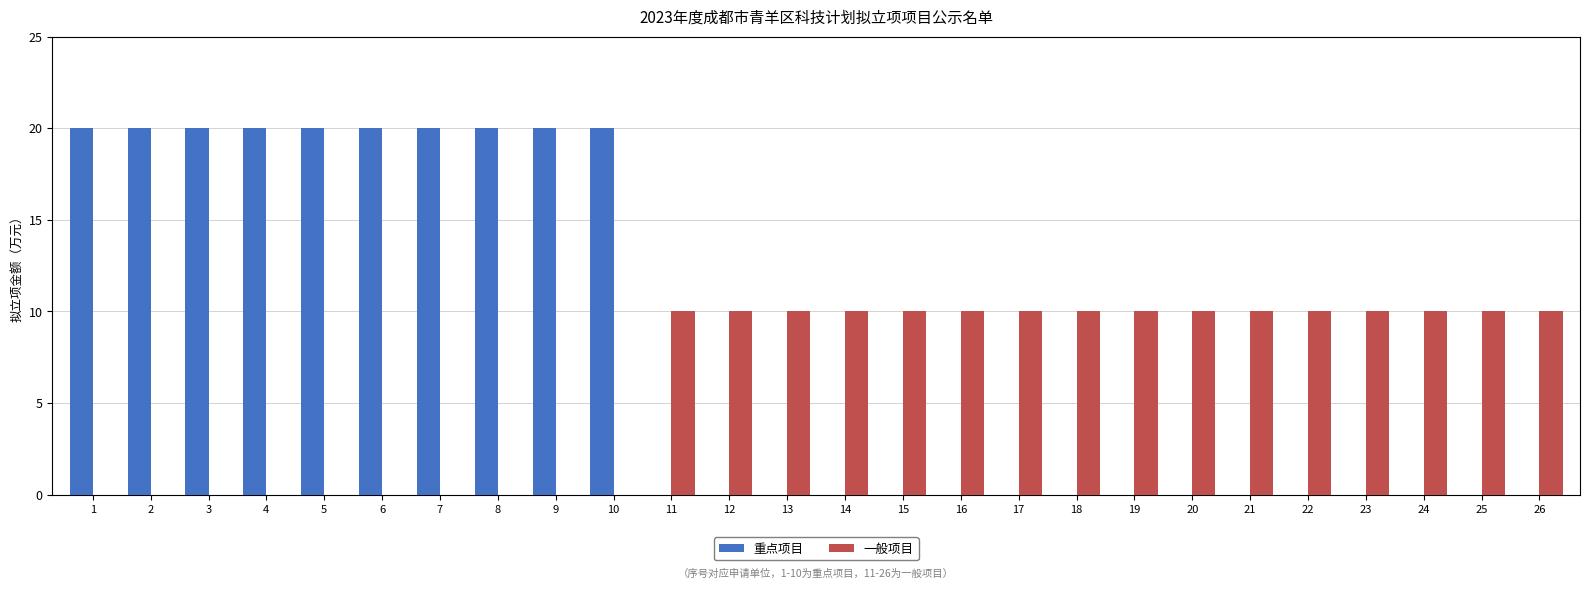

Which series has the largest range (max minus min)?

重点项目